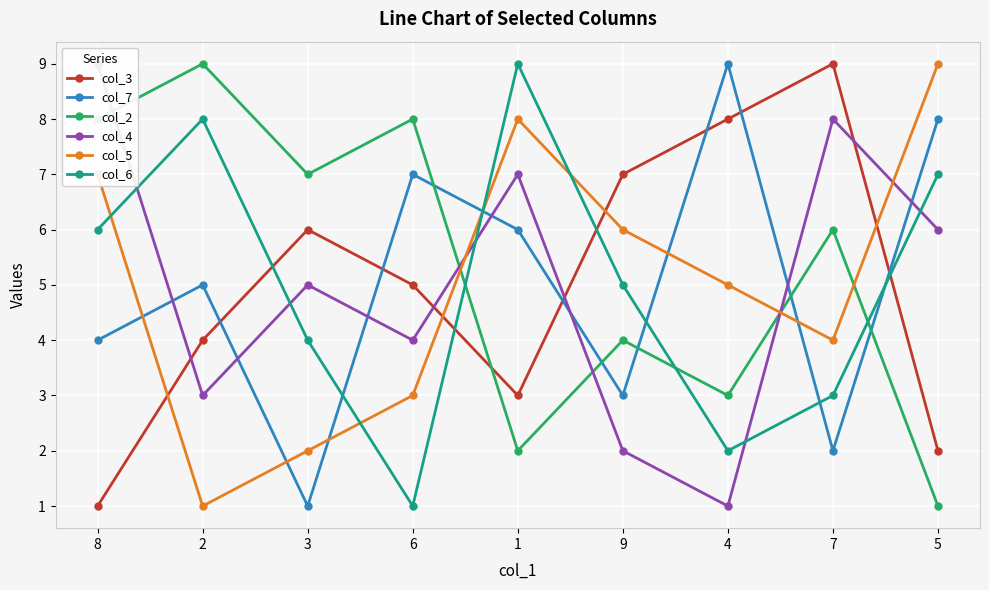

List the labels in order of col_4 value, smallest first.

4, 9, 2, 6, 3, 5, 1, 7, 8